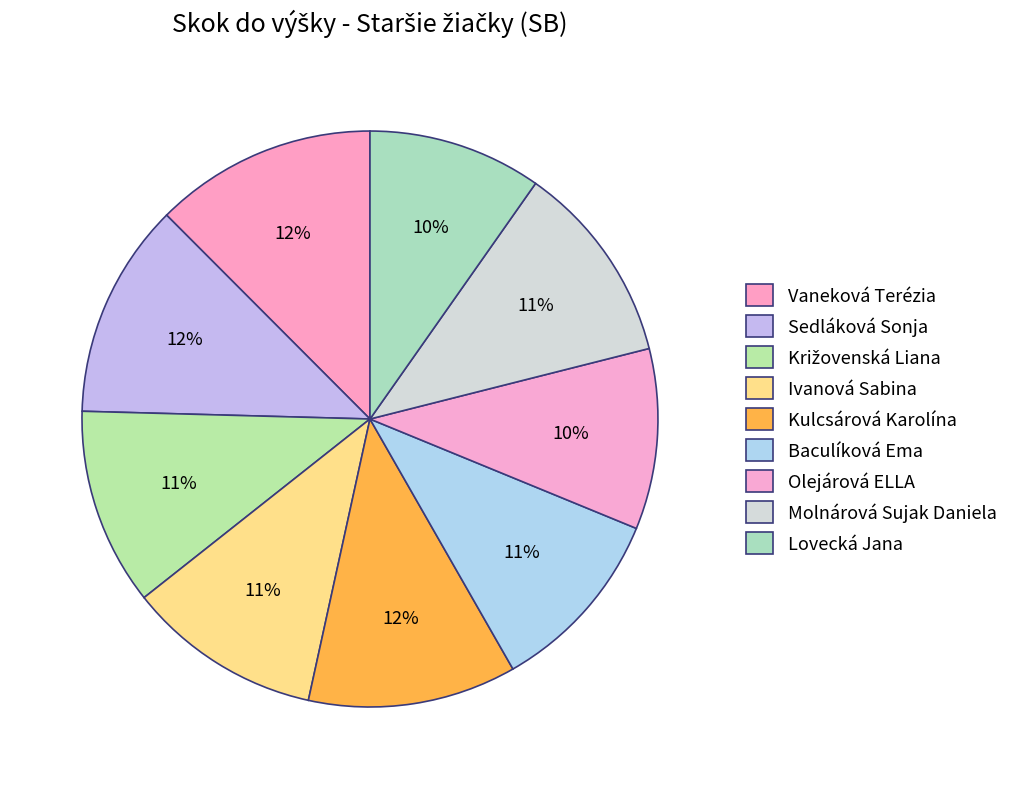

How many slices are in this pie chart?

9